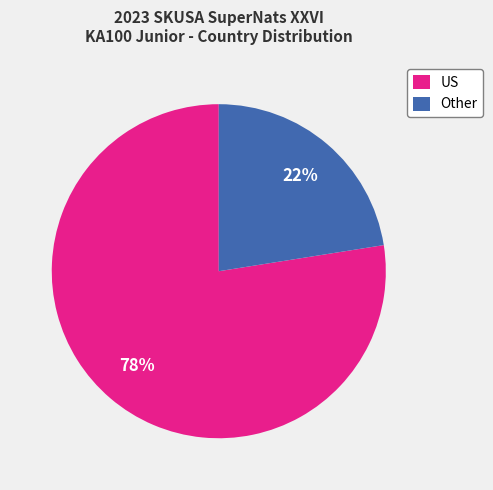

Does Other account for over 50% of the chart?

No